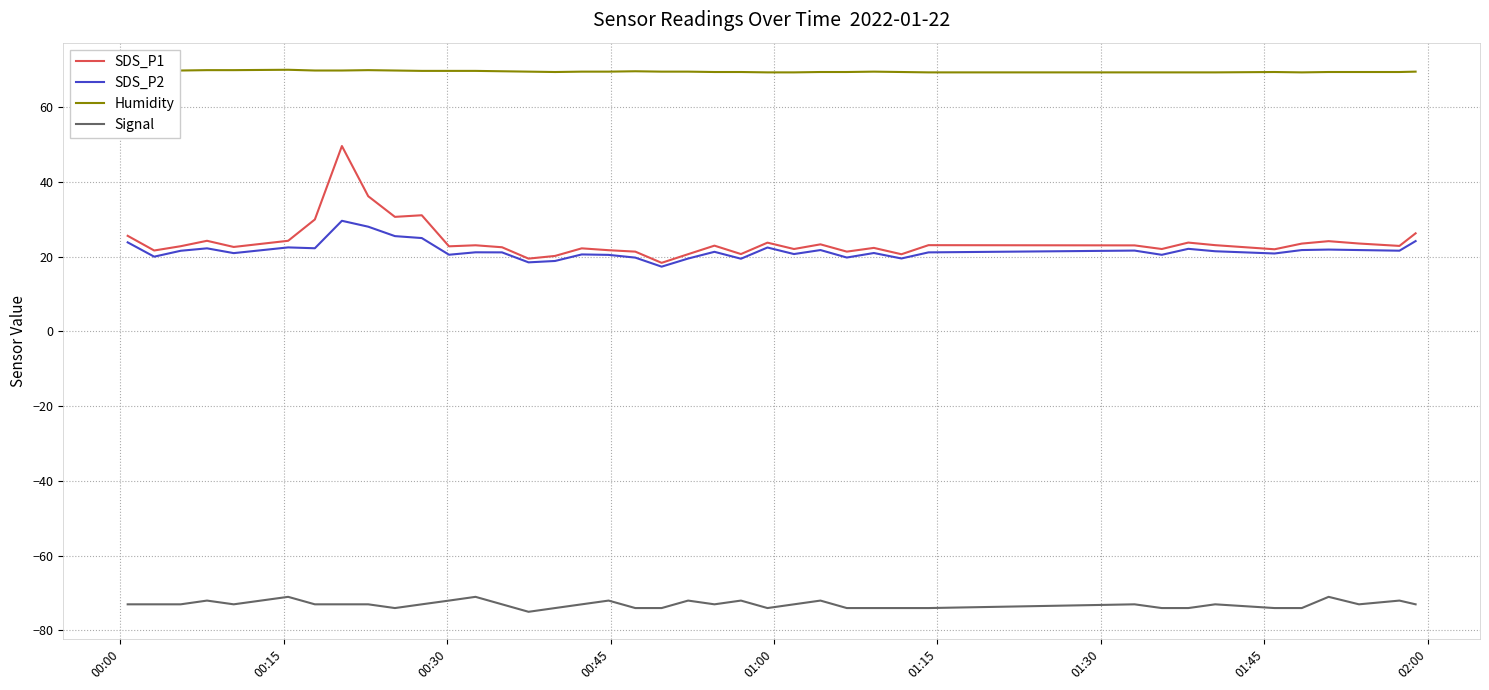

True or false: SDS_P1 and Humidity intersect in this chart.

False